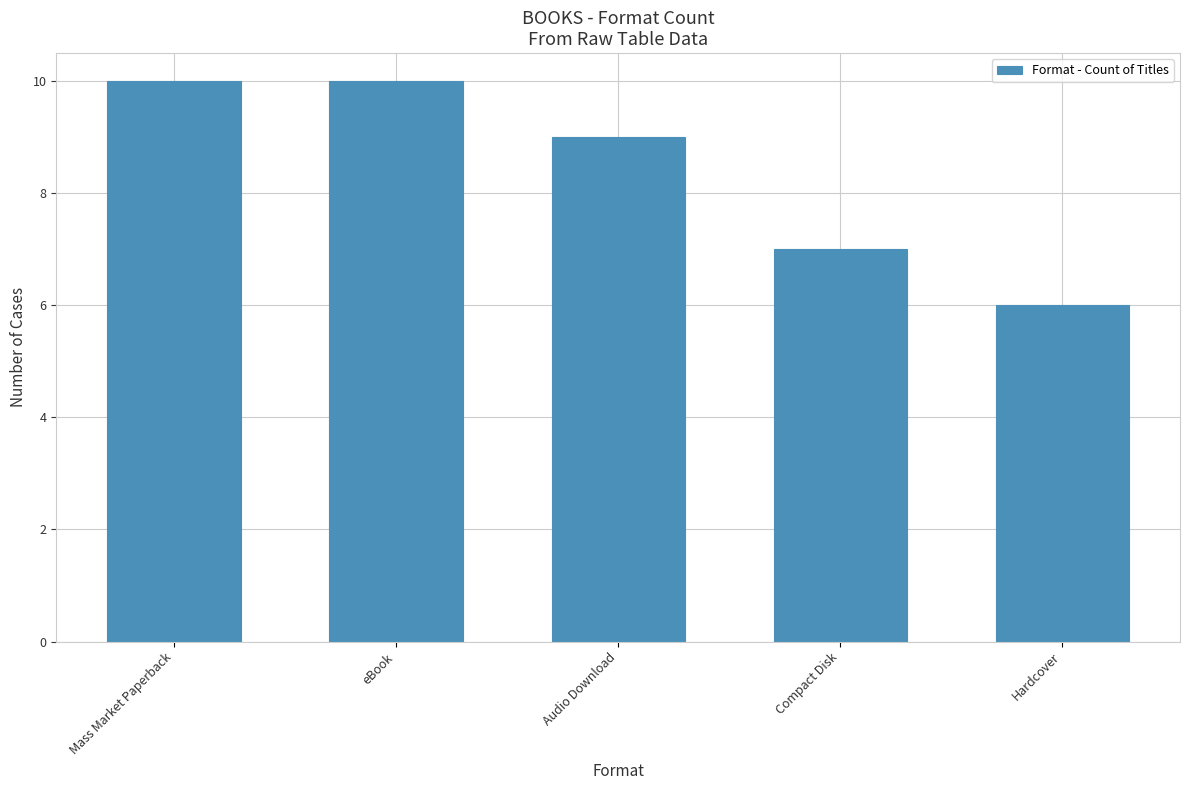

What is the approximate value at eBook?

10